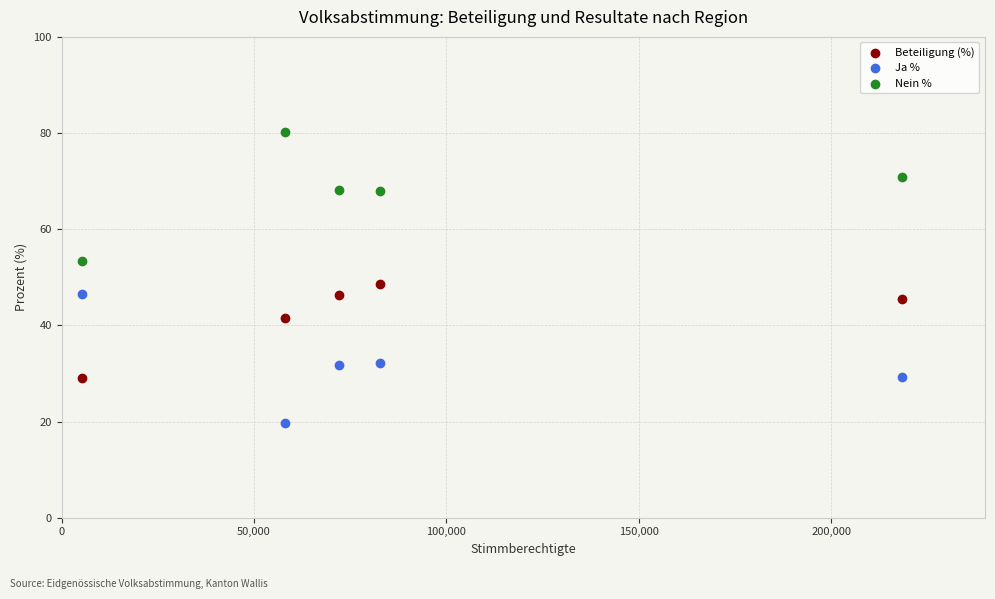

Which series reaches the minimum Y coordinate?

Ja %